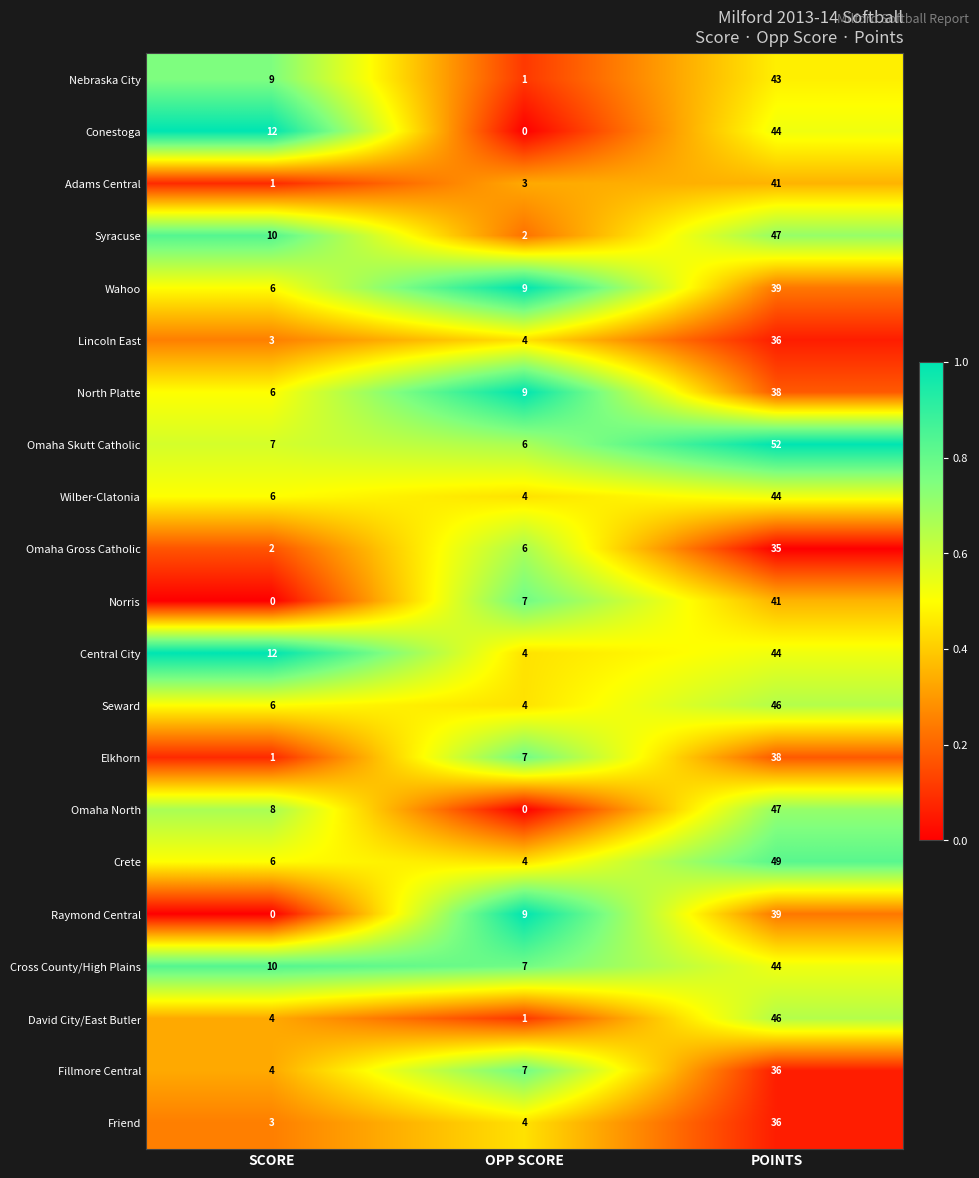

At which label is Syracuse closest to 24?

SCORE